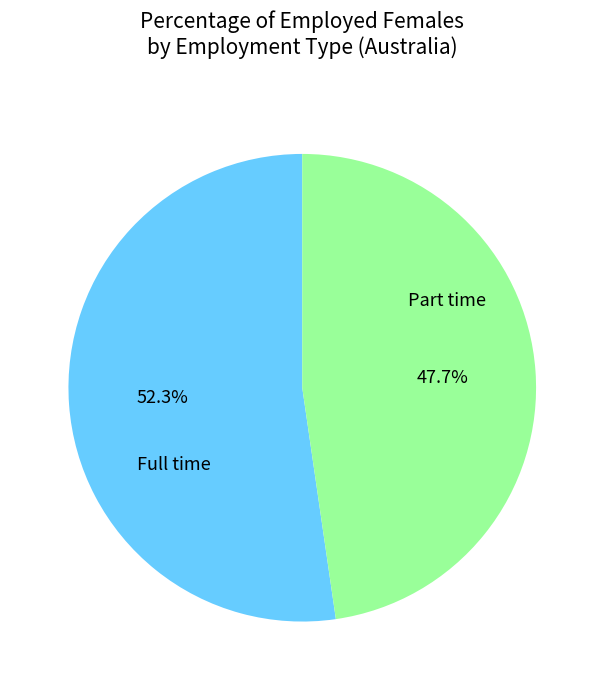

What is the largest slice in the pie chart?

Full time